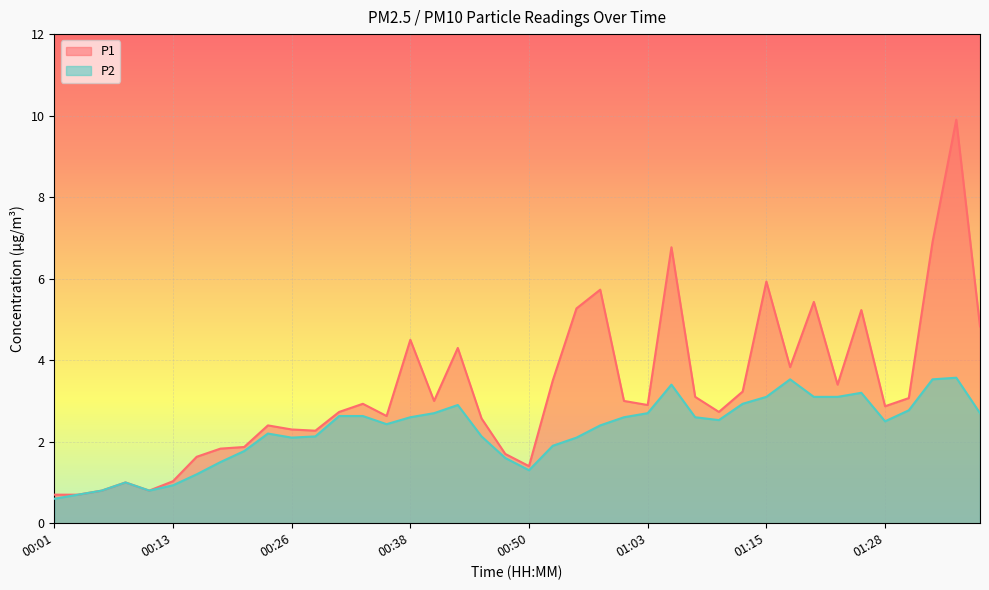

Rank the series by their average value, from highest to lowest.

P1, P2